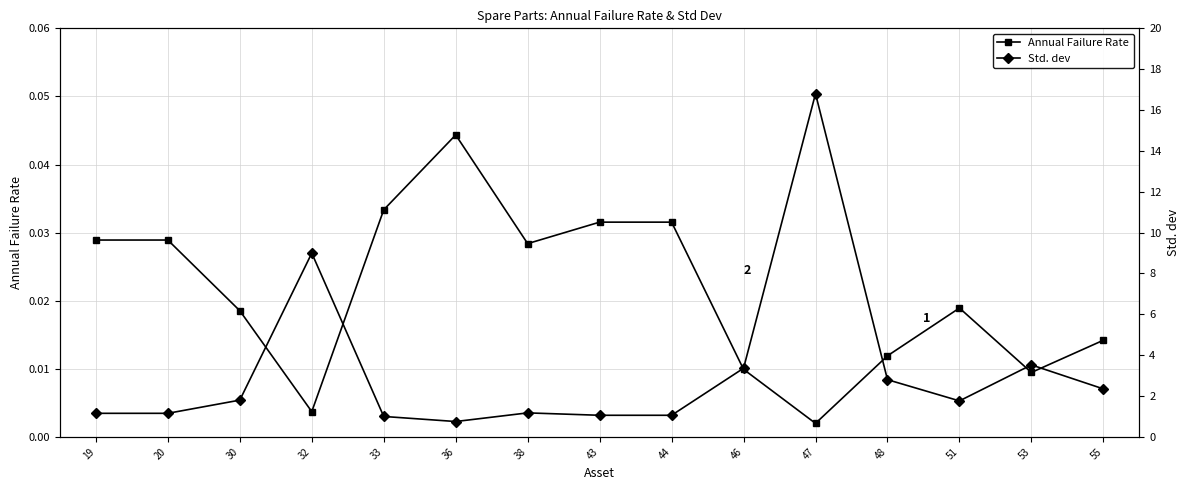

What are all the series names shown in the legend?

Annual Failure Rate, Std. dev